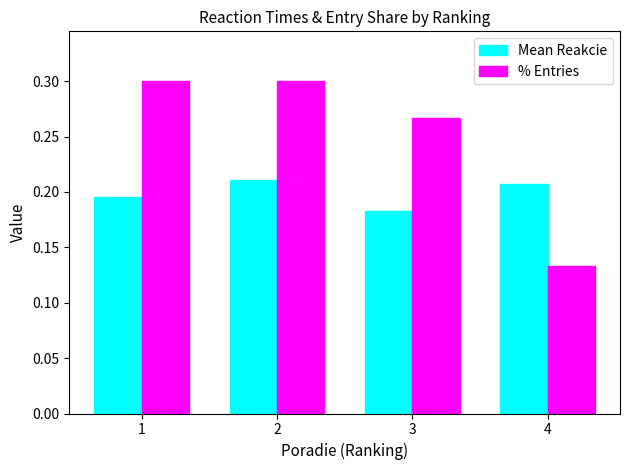

Which series has the largest range (max minus min)?

% Entries